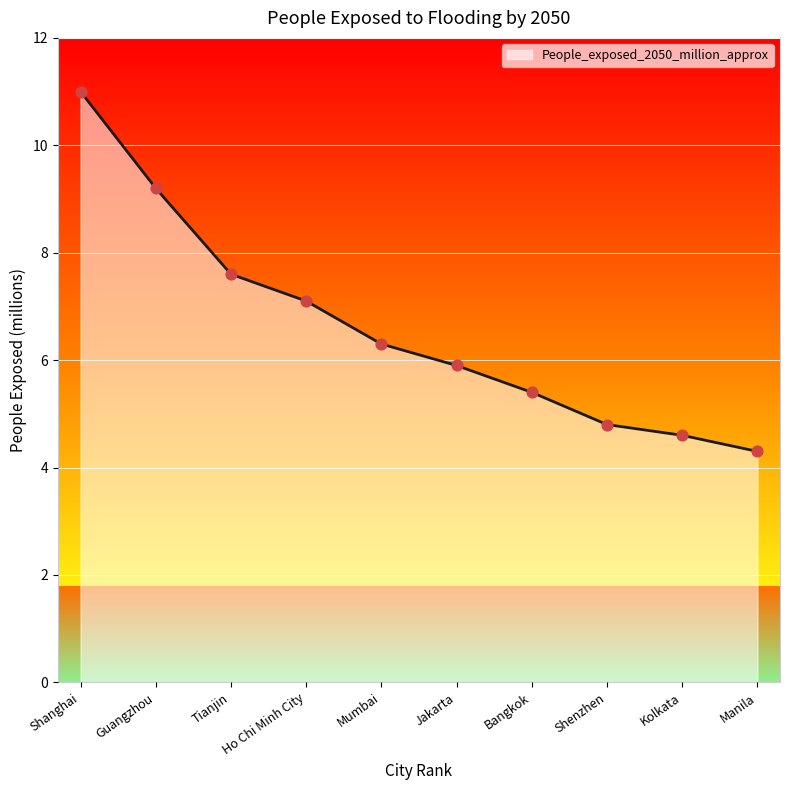

Which has a higher value, Manila or Tianjin?

Tianjin